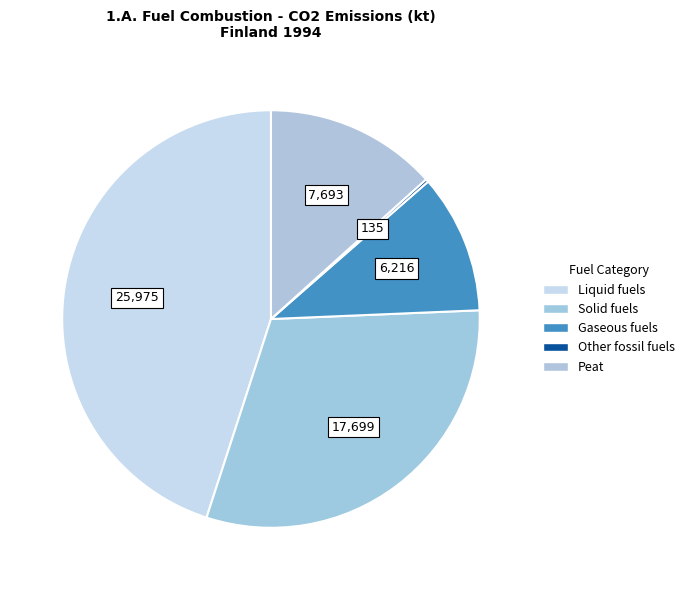

Is it true that Peat is 26% of the pie?

False